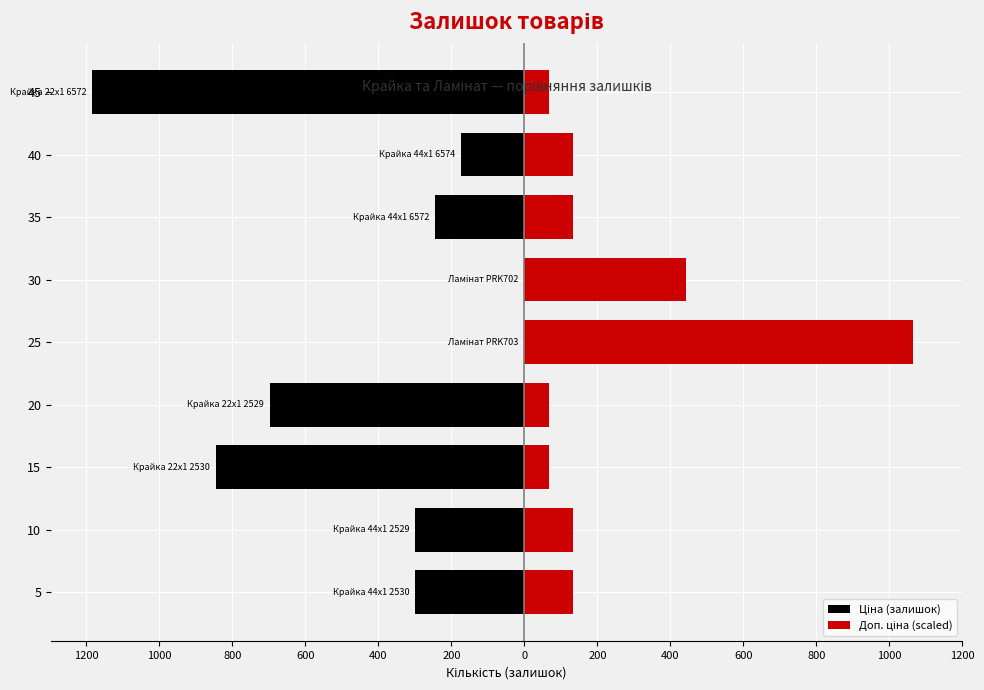

Is it true that Доп. ціна (scaled) equals 13.5 at 20?

False